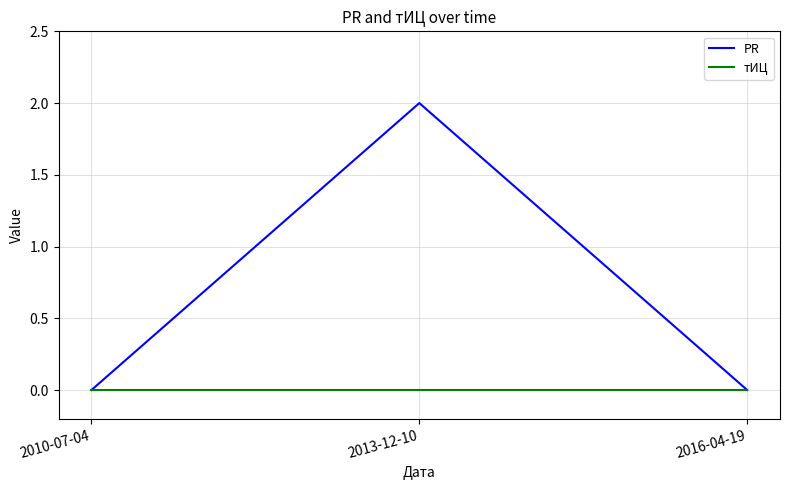

Does the chart have visible grid lines?

Yes